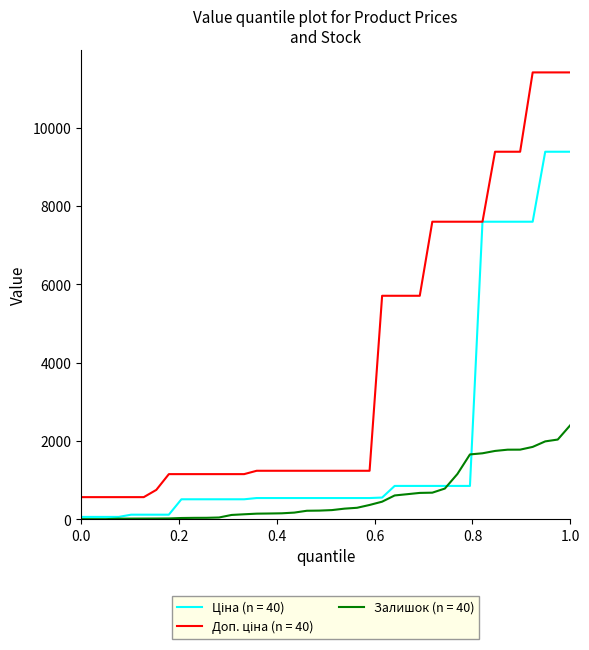

What is the highest value of the Залишок (n = 40) series?

2400.0